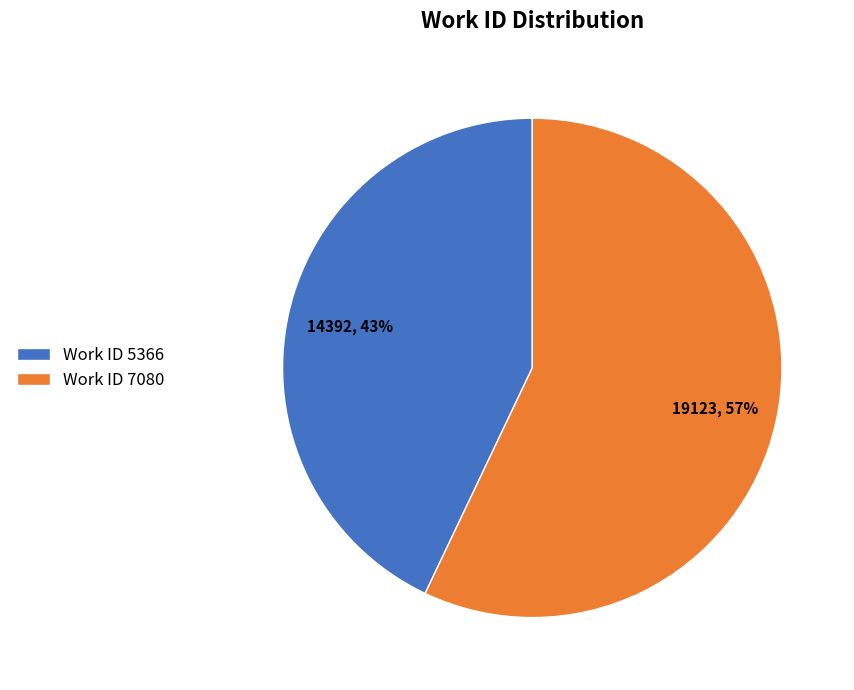

To the nearest percent, what is the average slice percentage?

50%